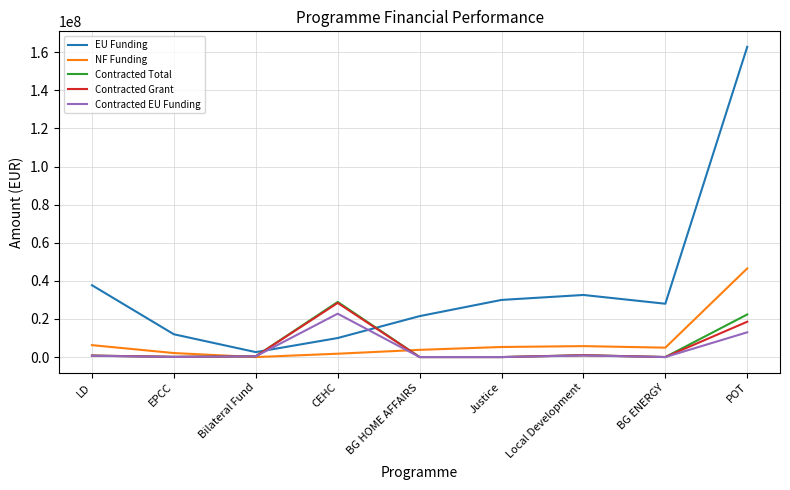

Where does the Contracted Total series first go above 403920?

LD